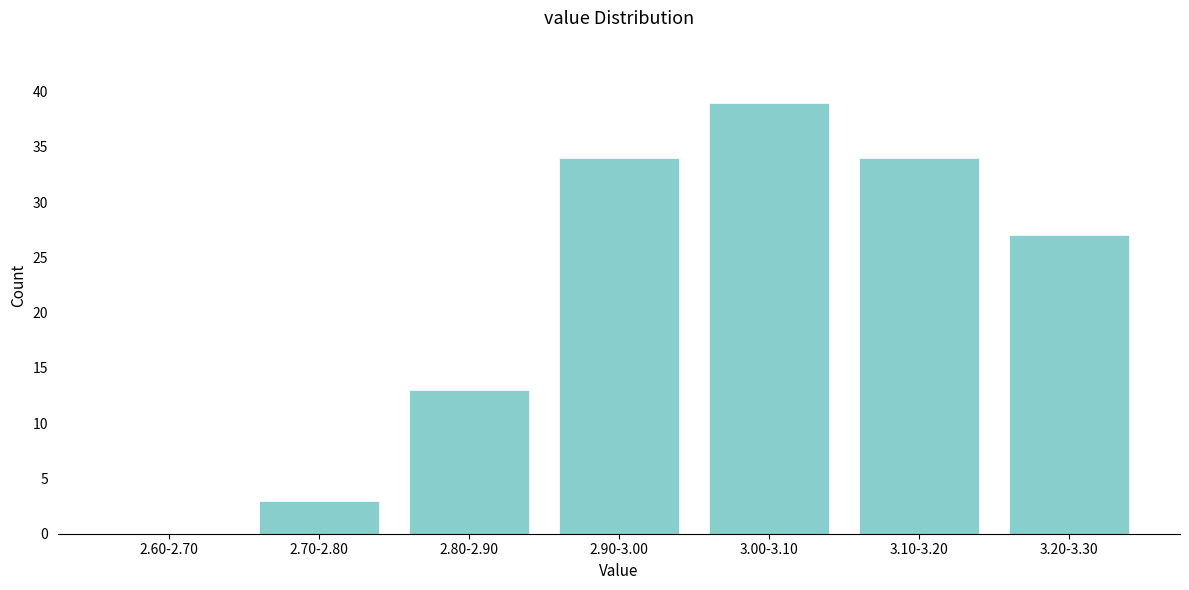

Reading left to right, what are all the values shown in this chart?

2.60-2.70=0	2.70-2.80=3	2.80-2.90=13	2.90-3.00=34	3.00-3.10=39	3.10-3.20=34	3.20-3.30=27